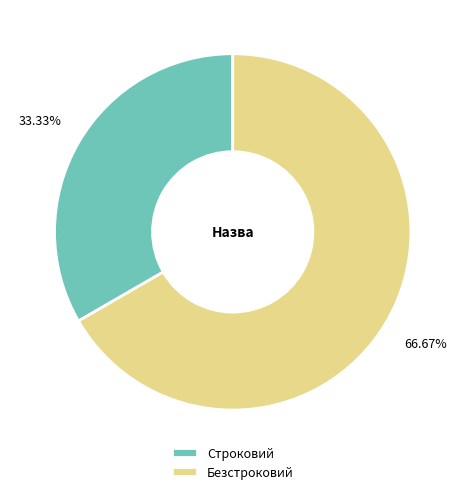

Does any single category account for the majority?

Yes